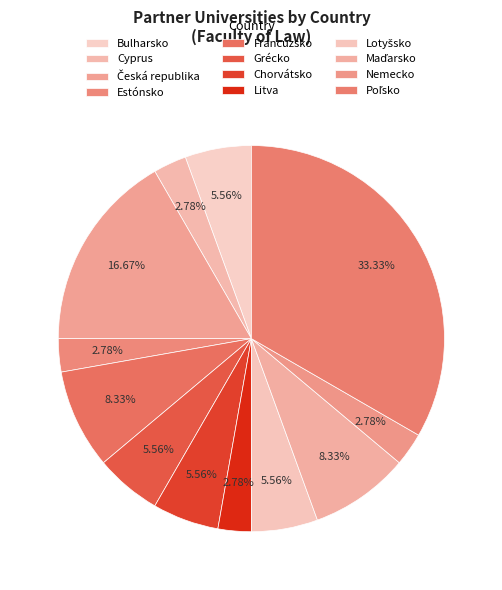

What percentage do Grécko and Cyprus together represent?

8.3%